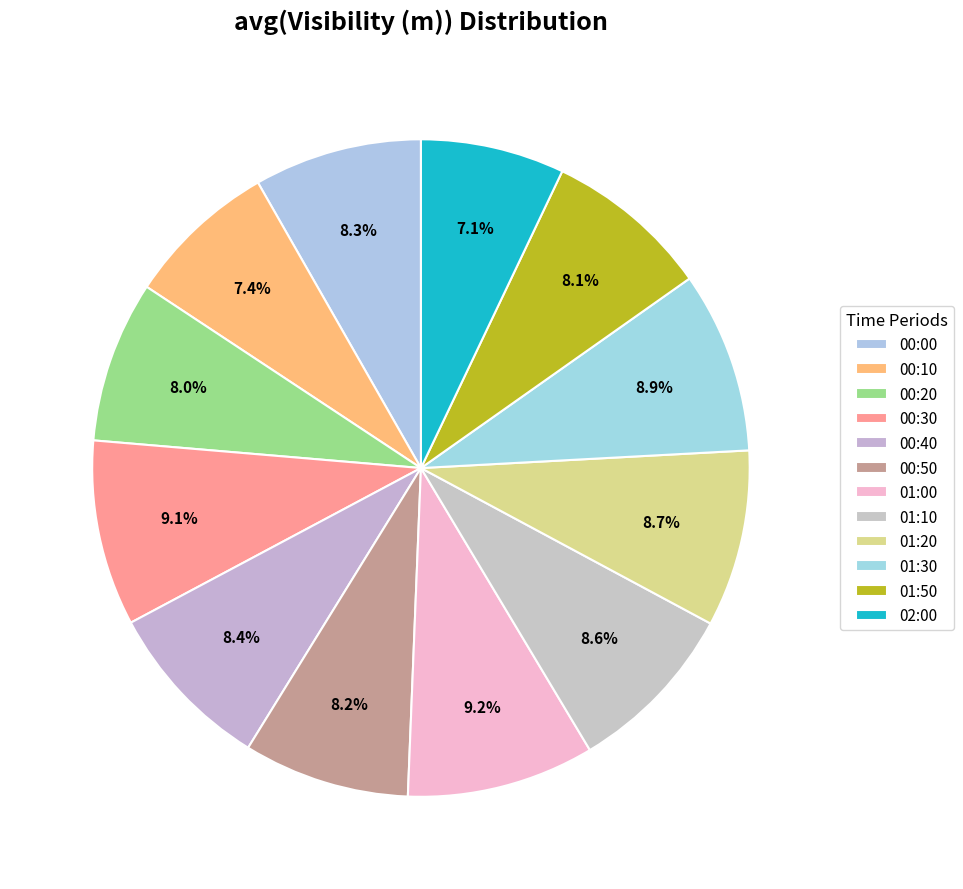

Approximately how many times larger is the value at 01:20 compared to 01:10?

1.0